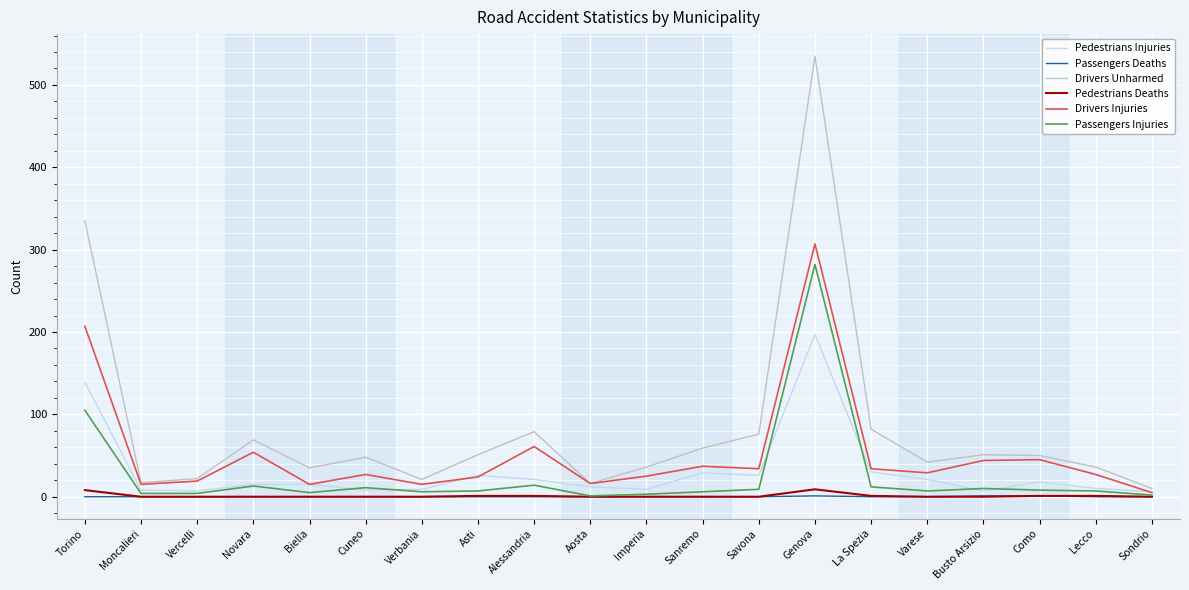

Which series has the largest range (max minus min)?

Drivers Unharmed